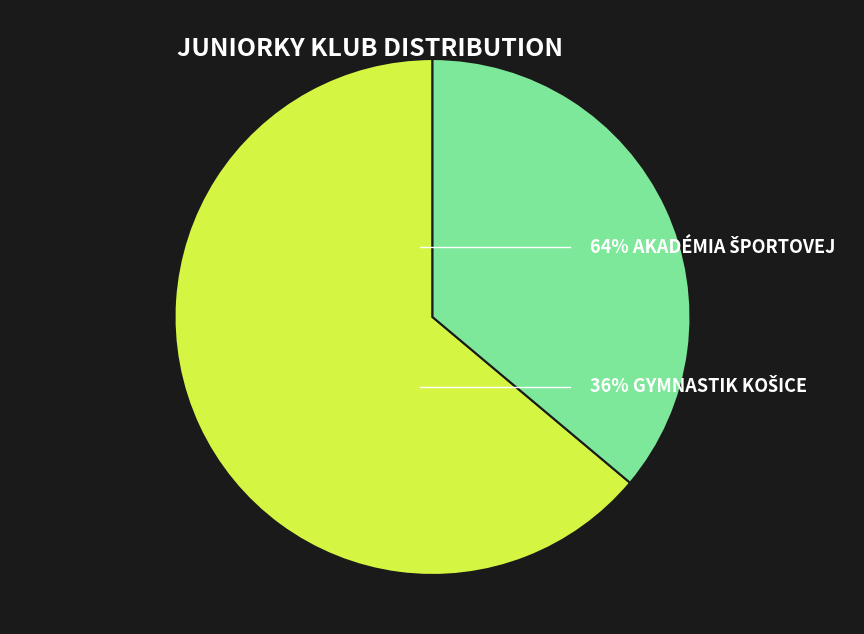

Is there a majority slice in this chart?

Yes